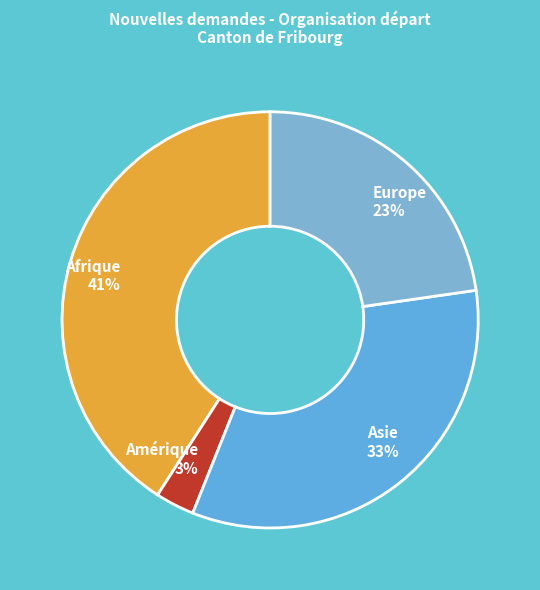

Do Asie 33% and Amérique 3% together represent more than half of the pie?

No